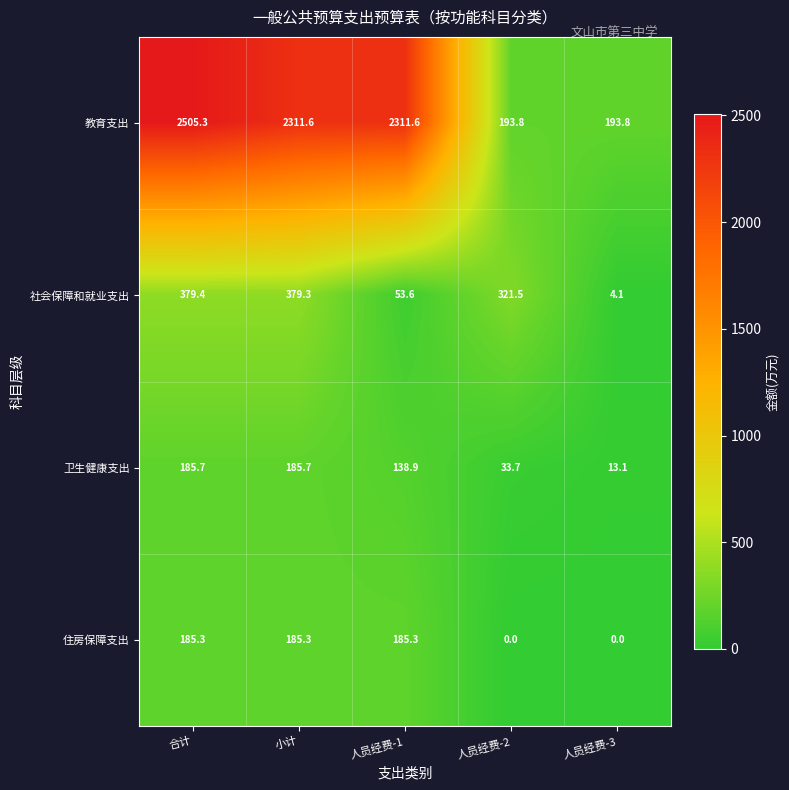

Which series has the largest range (max minus min)?

教育支出